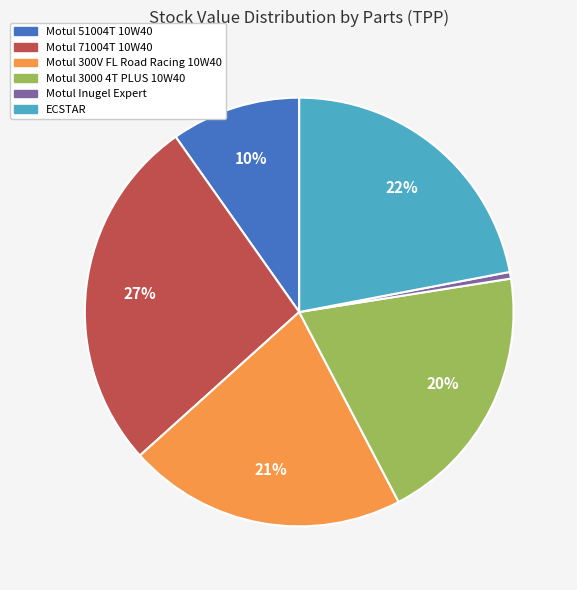

Does Motul Inugel Expert represent more than half of the total?

No